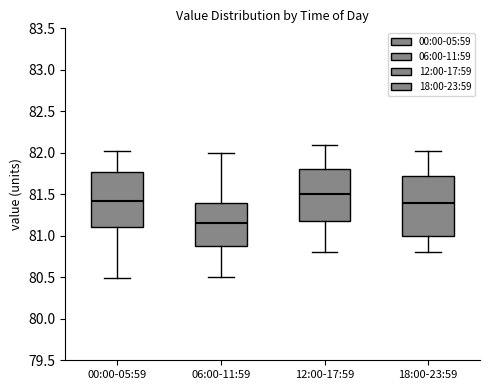

Which box has the lowest median line?

06:00-11:59